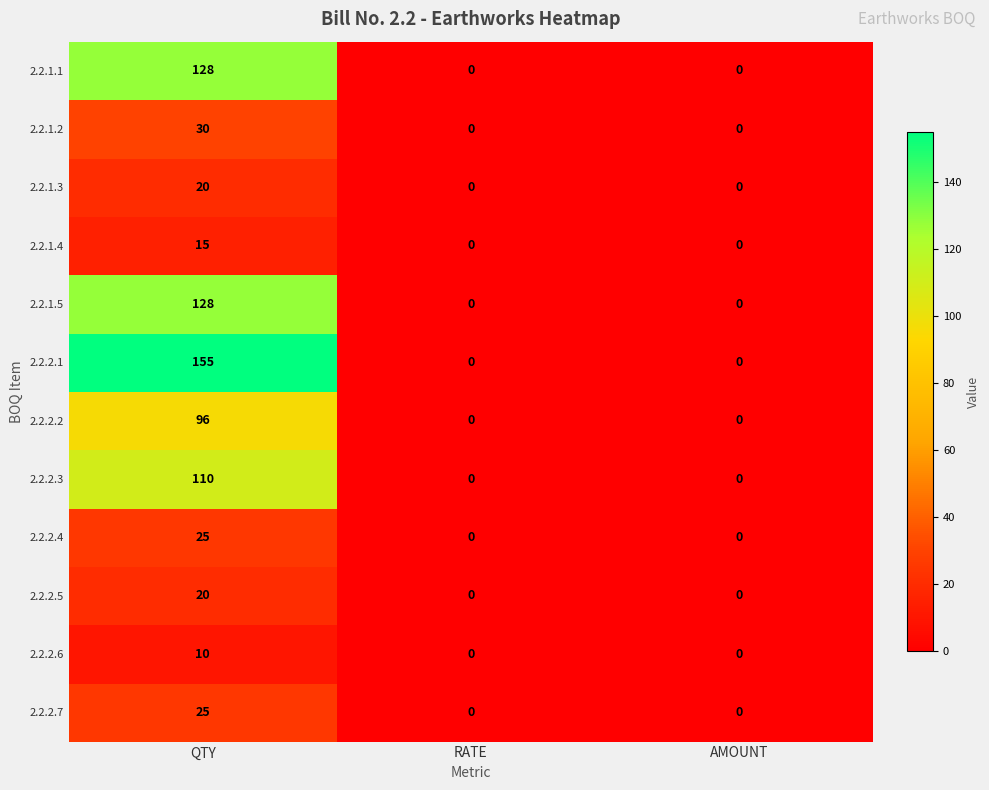

Which series has the largest range (max minus min)?

2.2.2.1